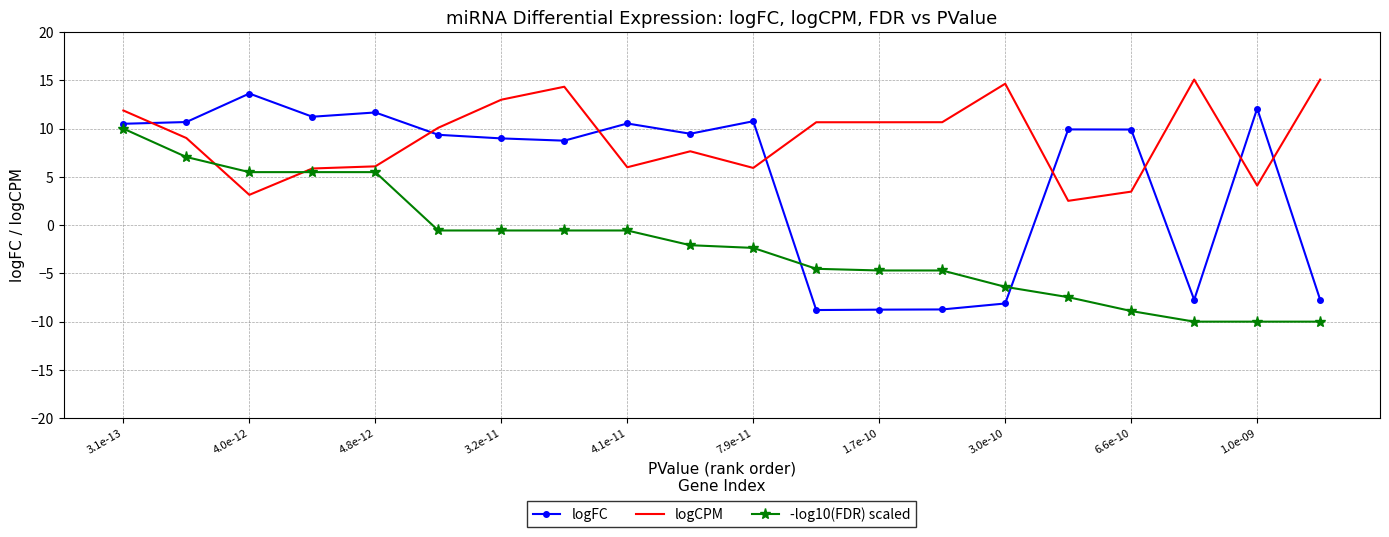

List the series in order of their overall mean, highest first.

logCPM, logFC, -log10(FDR) scaled